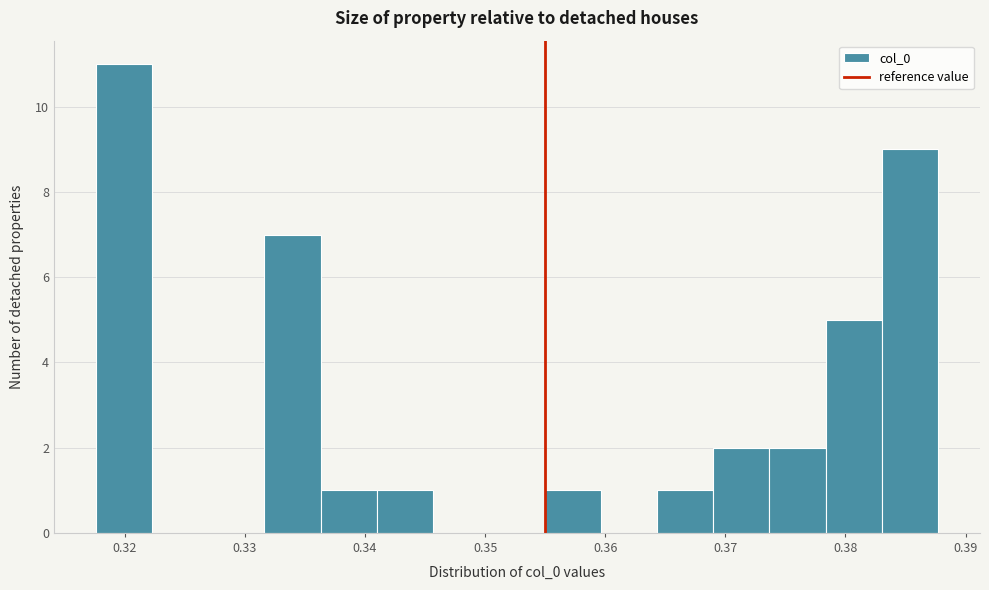

Reading left to right, list every bar in this chart as the range it spans on the x-axis followed by its height. Neither the bar edges nor the heights are printed on the chart, so give them approximately, as read against the axes.

0.318 to 0.322: 11
0.322 to 0.327: 0
0.327 to 0.332: 0
0.332 to 0.336: 7
0.336 to 0.341: 1
0.341 to 0.346: 1
0.346 to 0.350: 0
0.350 to 0.355: 0
0.355 to 0.360: 1
0.360 to 0.364: 0
0.364 to 0.369: 1
0.369 to 0.374: 2
0.374 to 0.378: 2
0.378 to 0.383: 5
0.383 to 0.388: 9